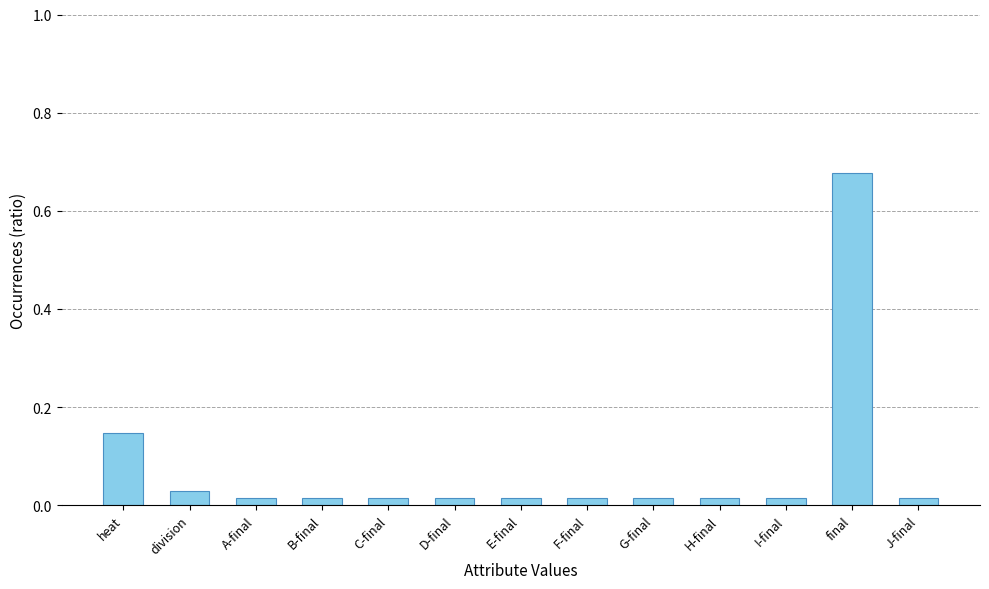

How many data points does each series have?

13